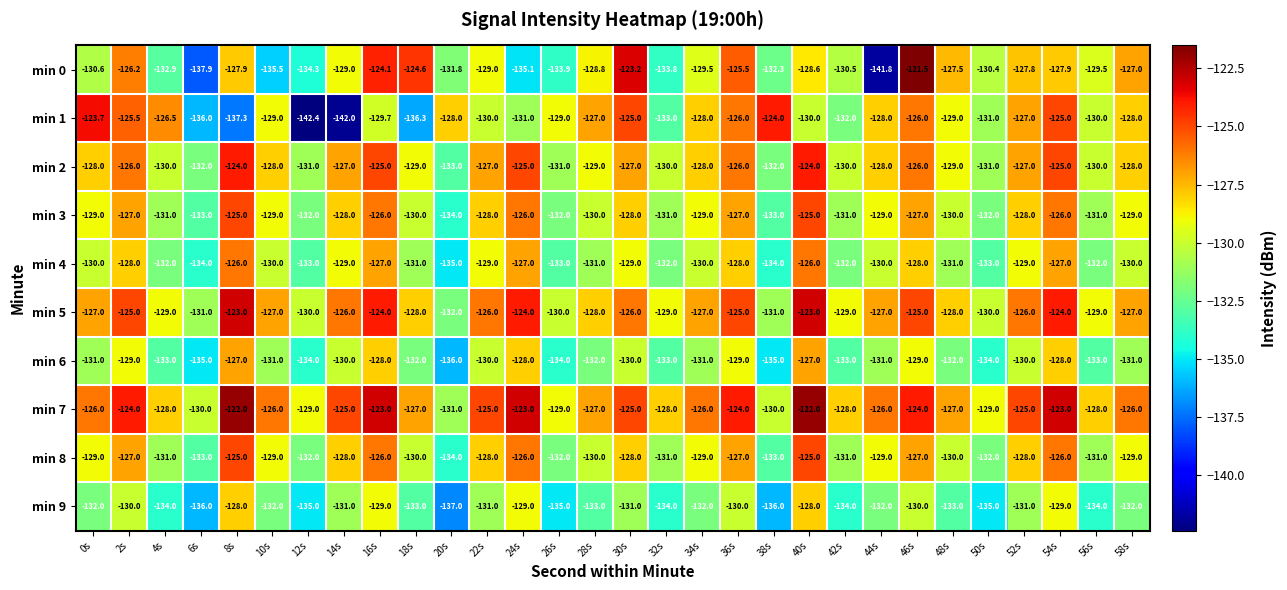

What is the difference between the highest and lowest values at 56s?

6.0